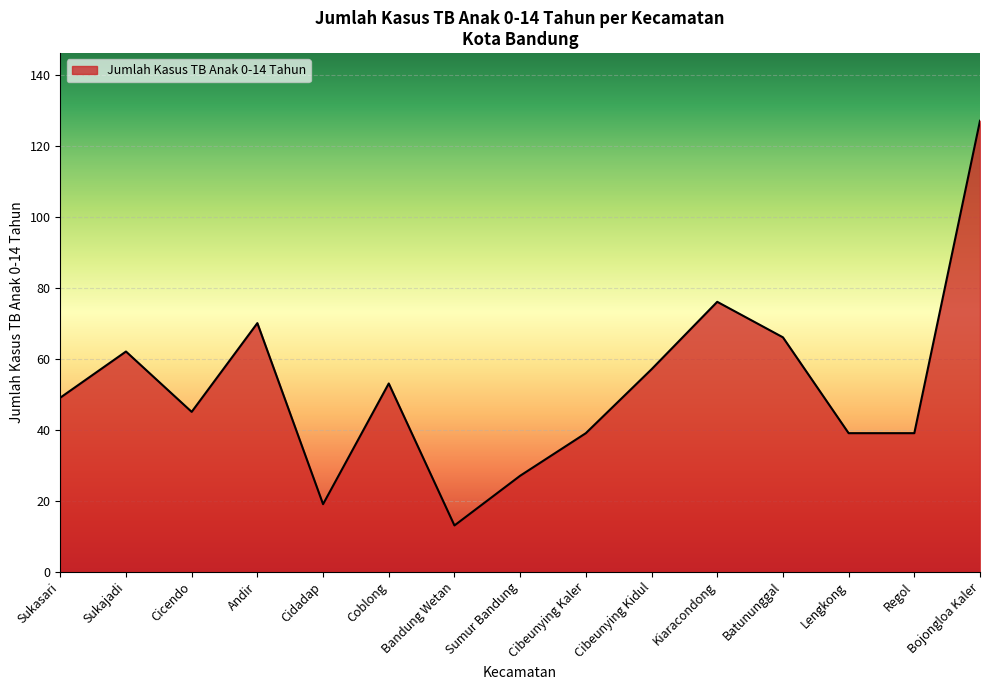

Does the chart display data point markers on the line(s)?

No